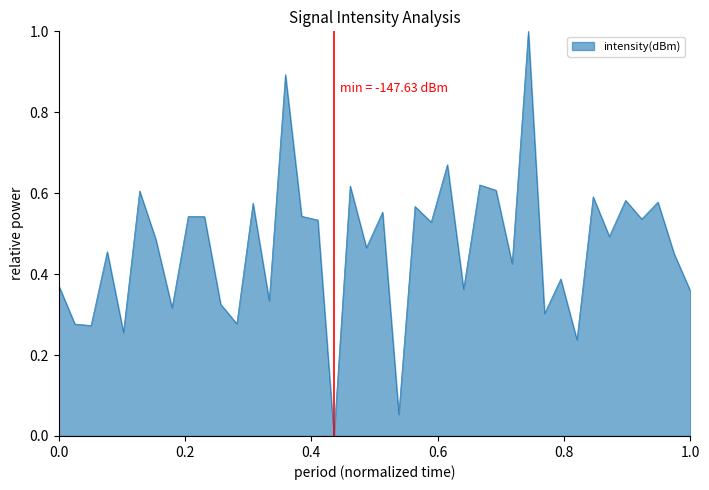

Does the chart have visible grid lines?

No